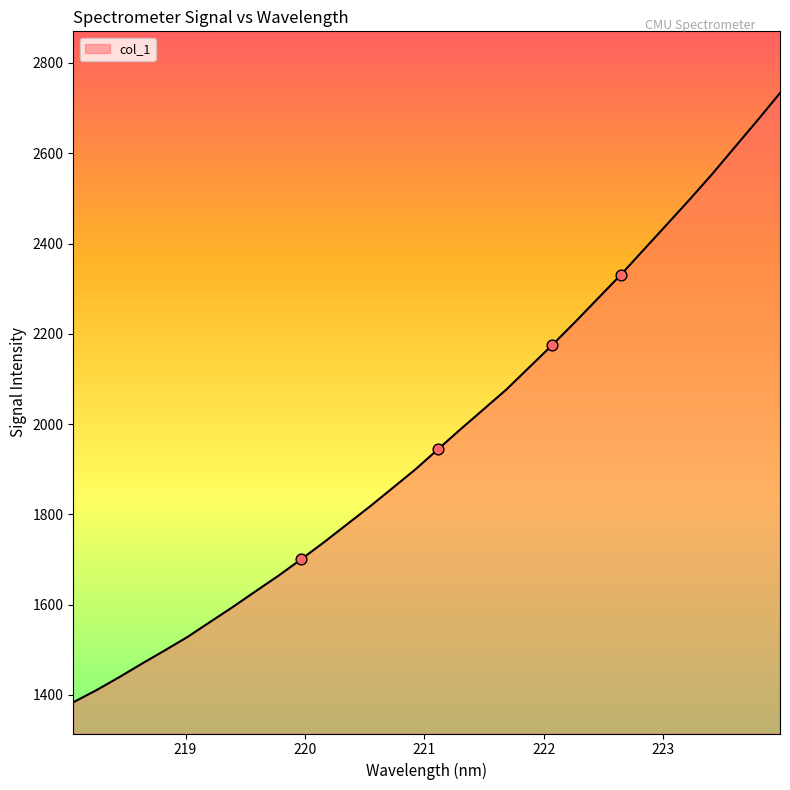

What is the difference between the maximum and minimum values?

1349.6